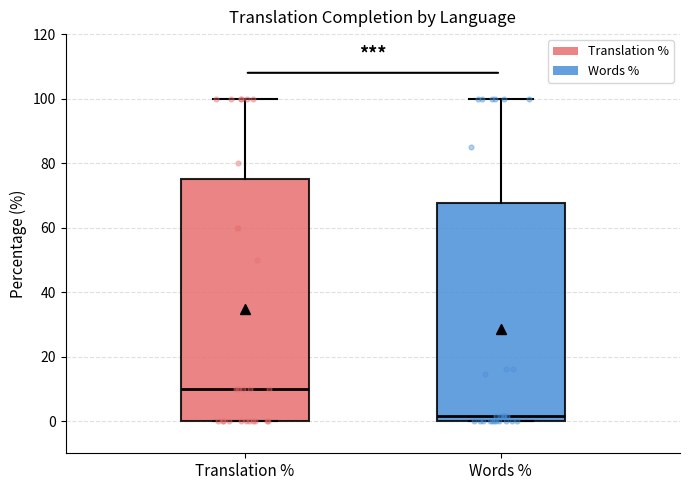

Which box has the lowest median line?

Words %